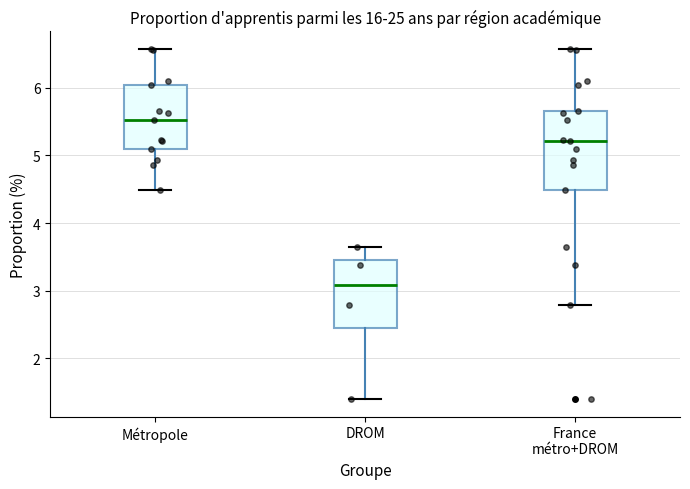

Which box's median line is the highest?

Métropole